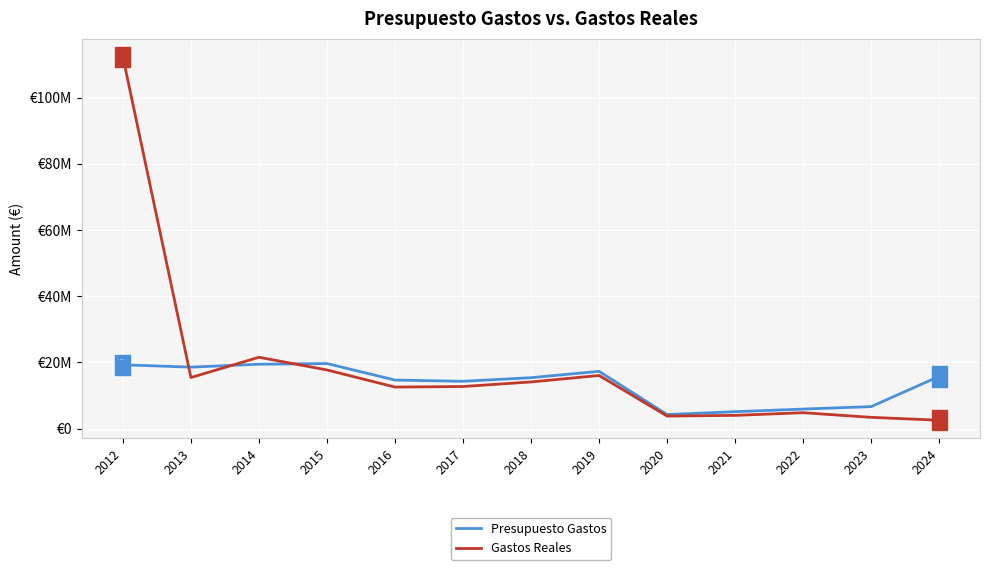

What is the value of the Presupuesto Gastos point at the 13th from the left?

15779528.0